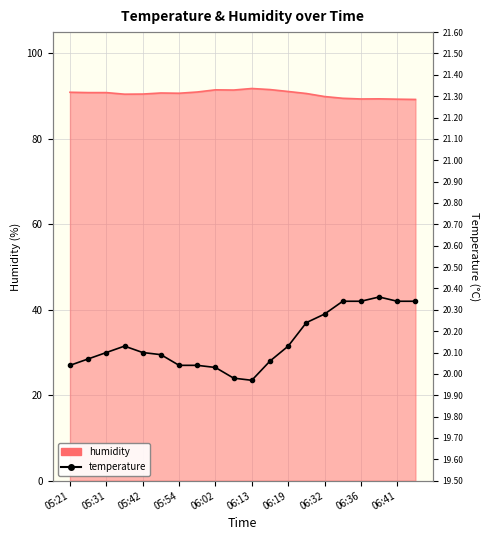

Where does the data first go above 20?

05:21